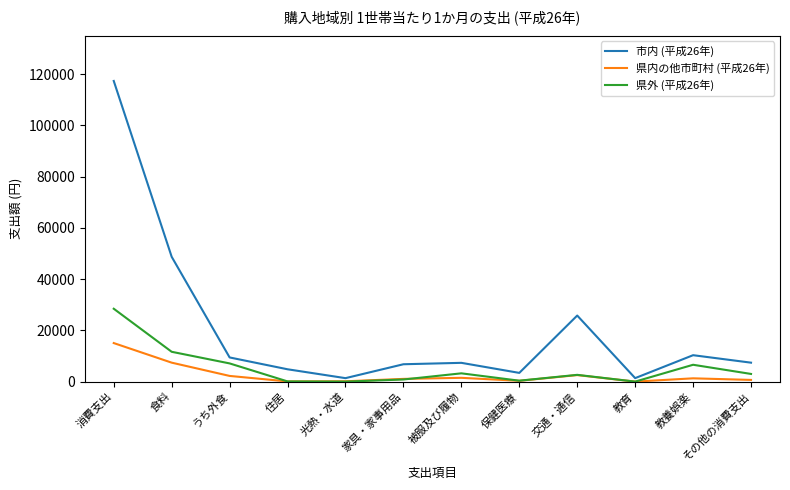

Is it true that 市内 (平成26年) equals 10318 at 教養娯楽?

True